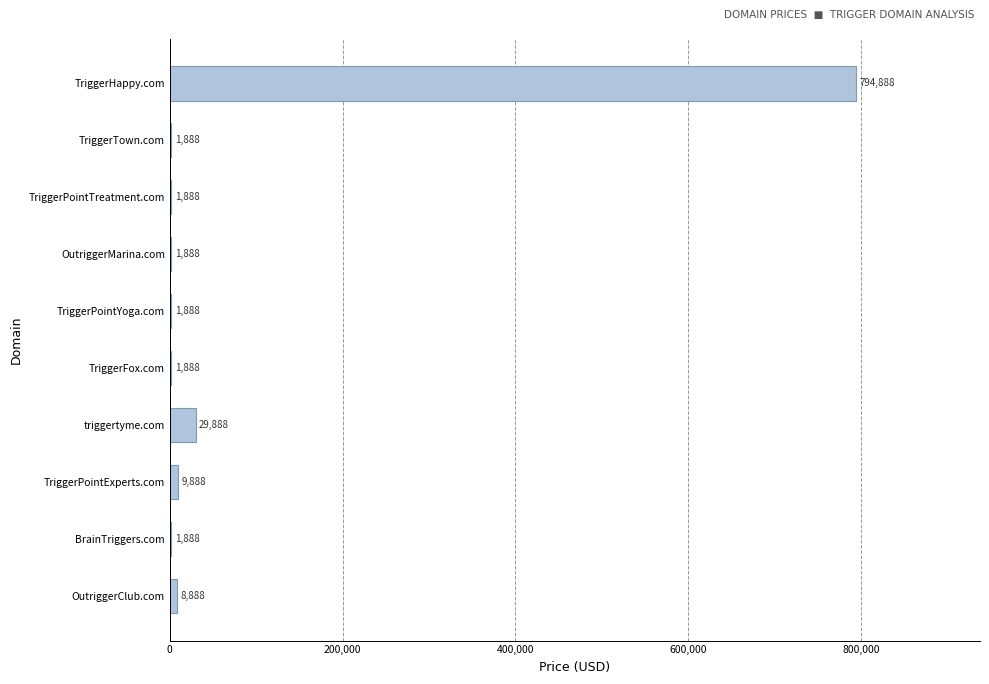

Where is the data nearest to the value 398388?

triggertyme.com